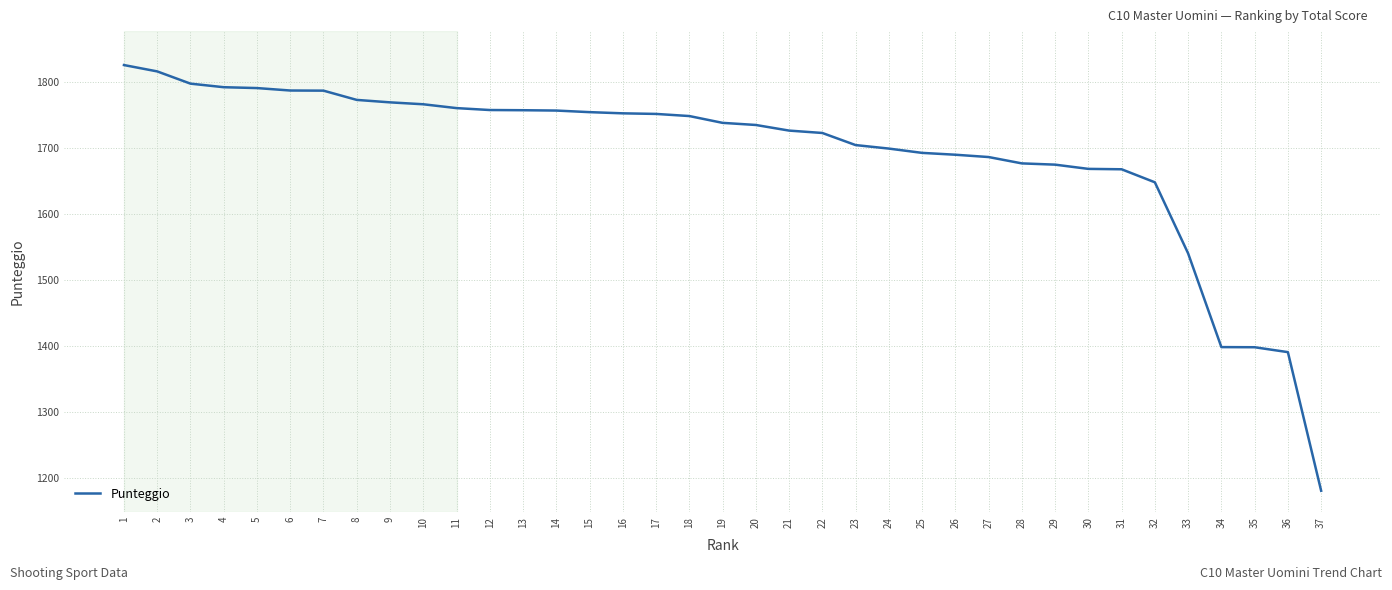

True or false: the data shows 1753.9 at 15.

True